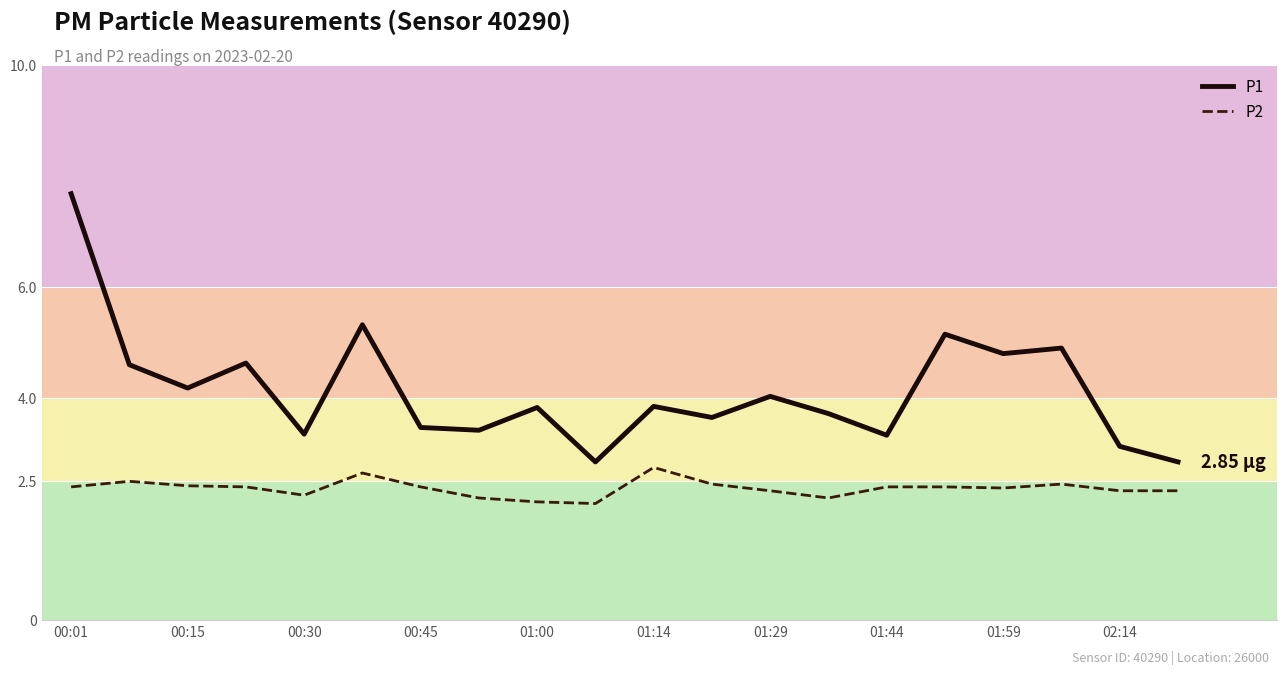

Which series has the largest total across all categories?

P1